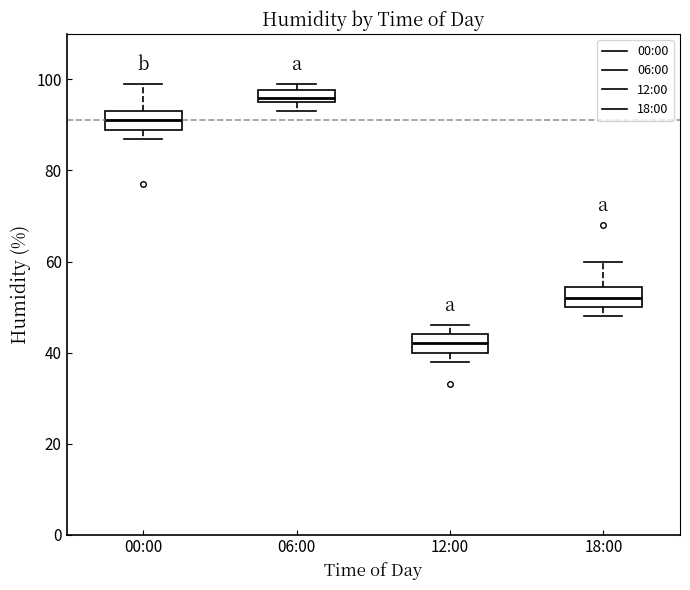

Where is the upper edge of the box for 06:00 on the y-axis? The values are not printed on the chart, so give them approximately, as read against the axis.

98